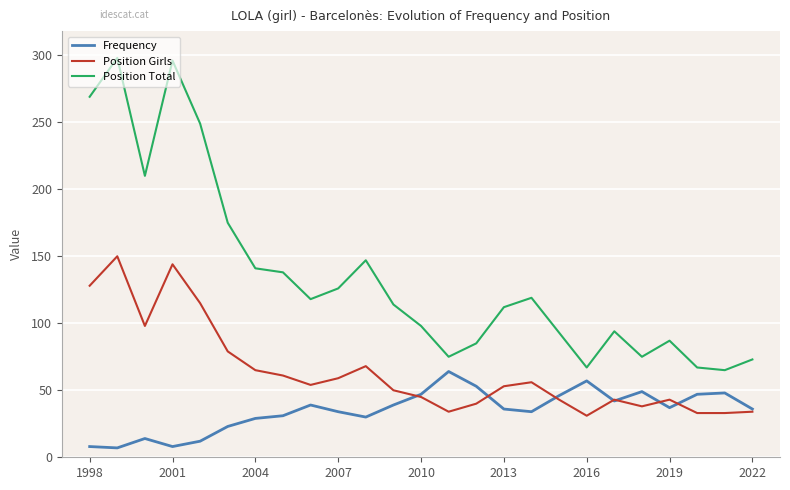

True or false: Position Total and Frequency intersect in this chart.

False